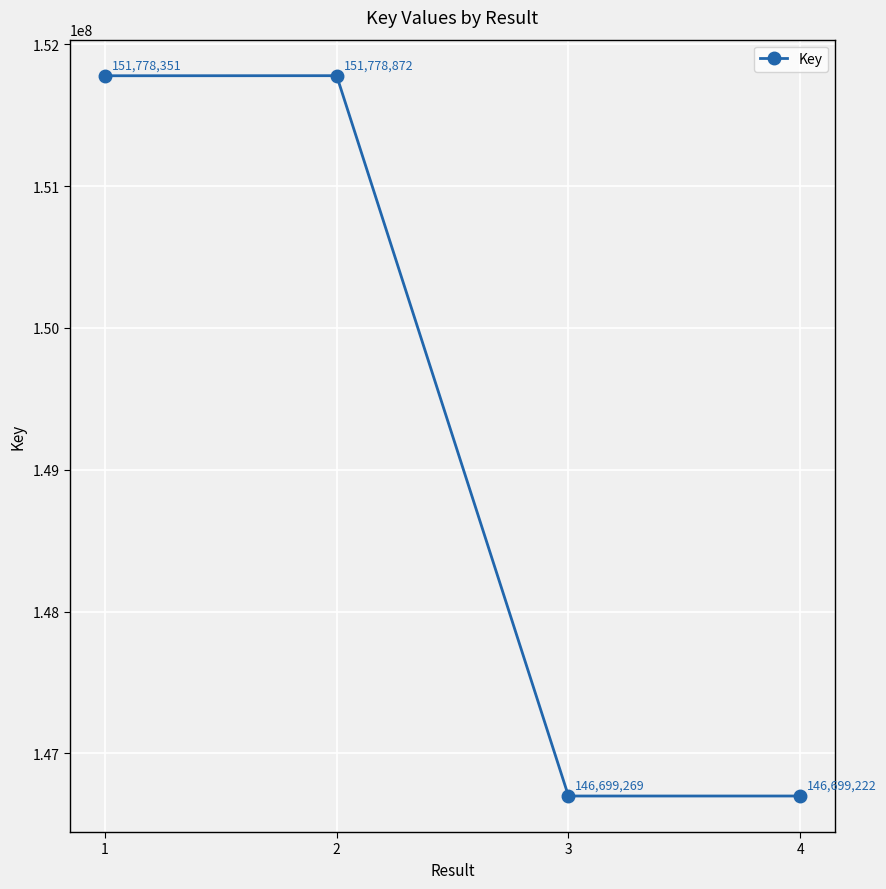

Which has a higher value, 3 or 2?

2